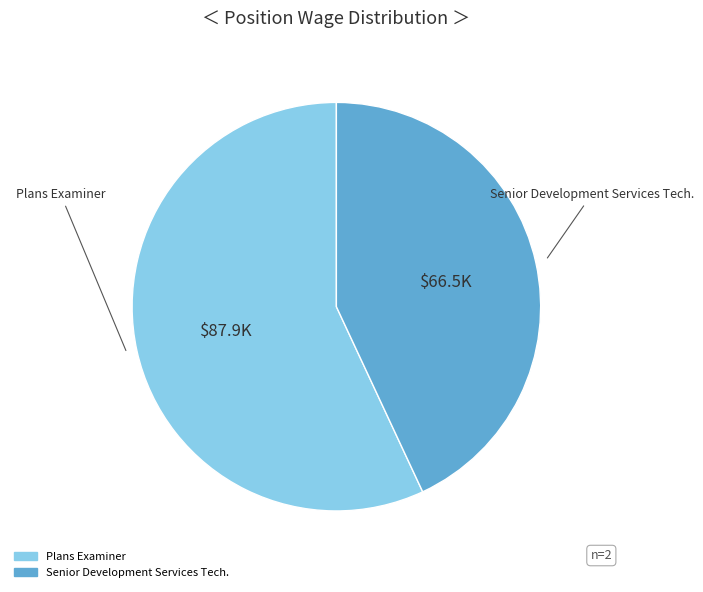

True or false: Senior Development Services Tech. accounts for 43% of the total.

True